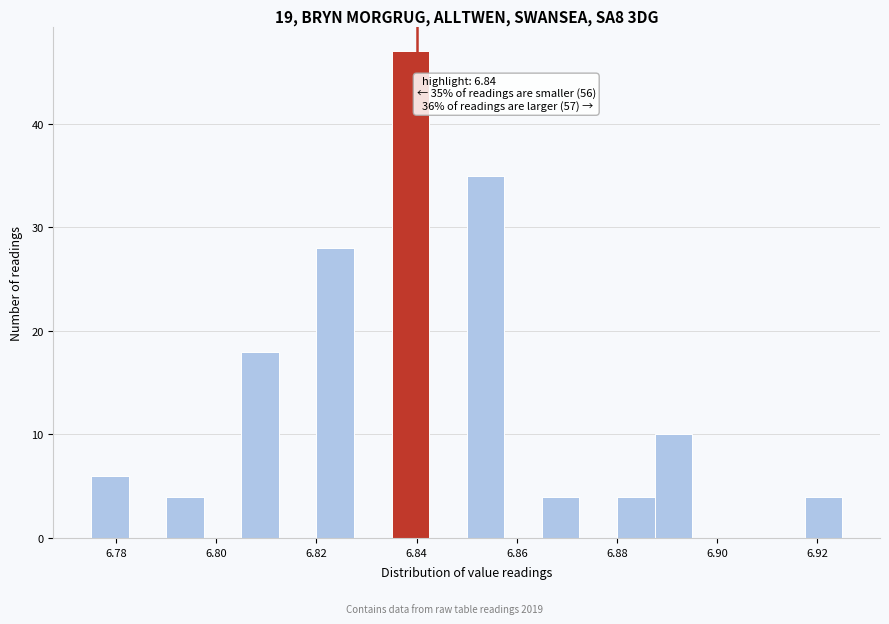

Around what value on the x-axis is the tallest bar? Give the approximate position of its centre, as read against the axis.

6.838